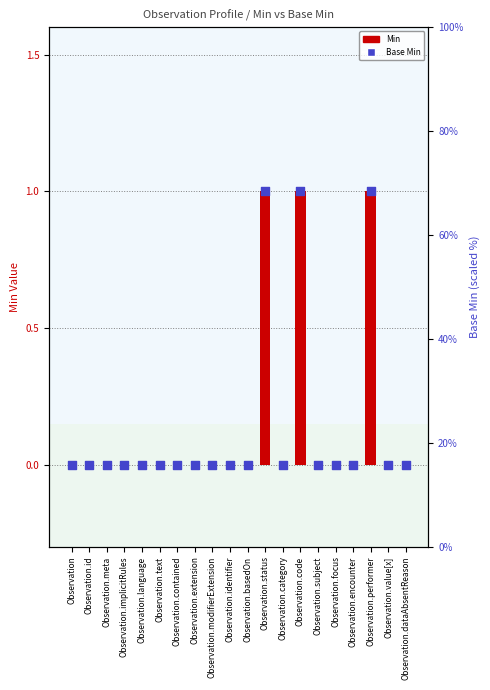

Which series contains the highest Y value?

Min